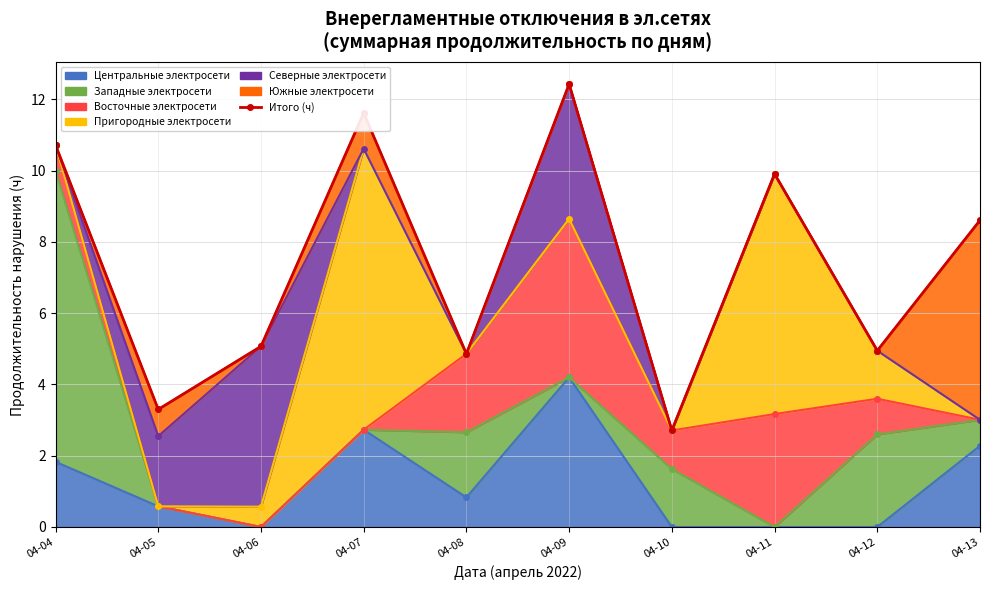

What is the average value?

7.4